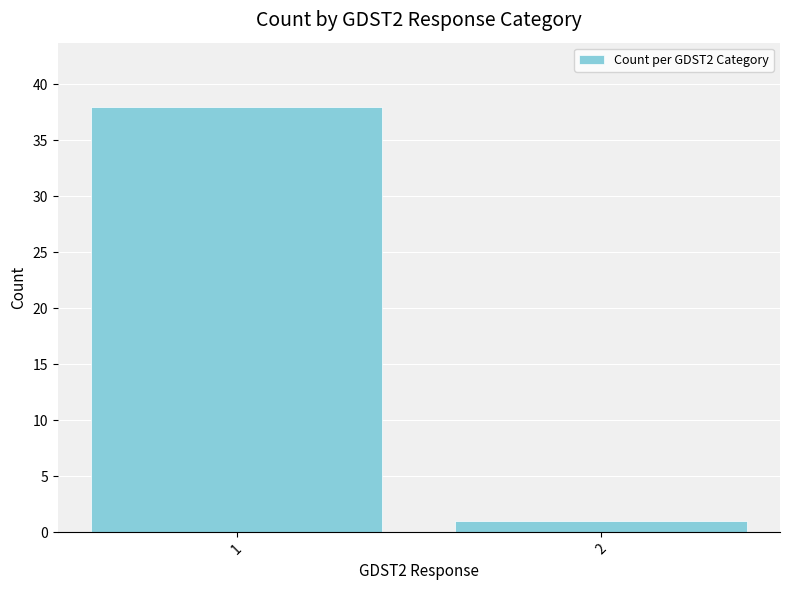

Rank the categories by value from highest to lowest.

1, 2